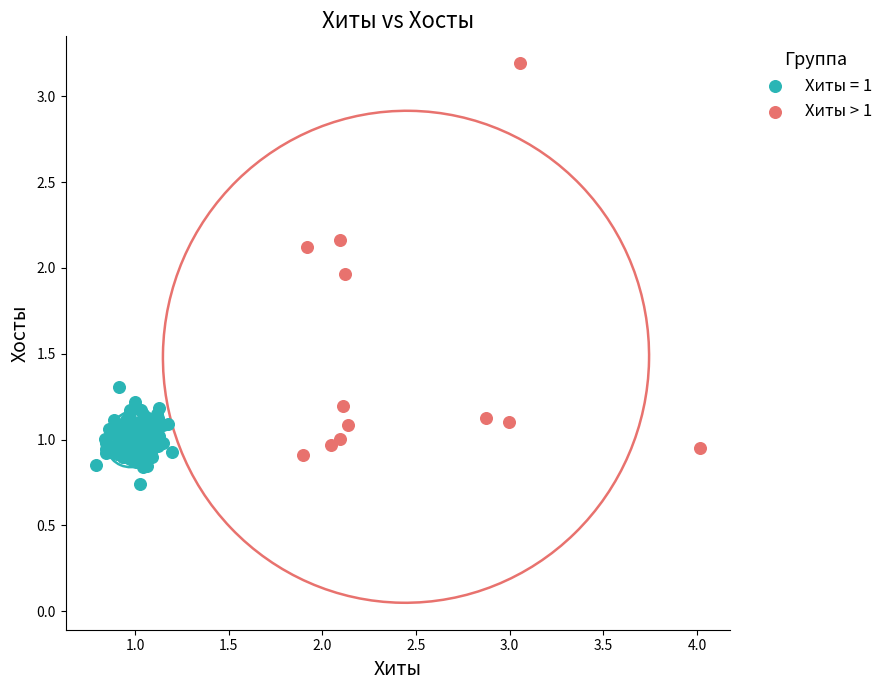

Which series reaches the minimum Y coordinate?

Хиты = 1